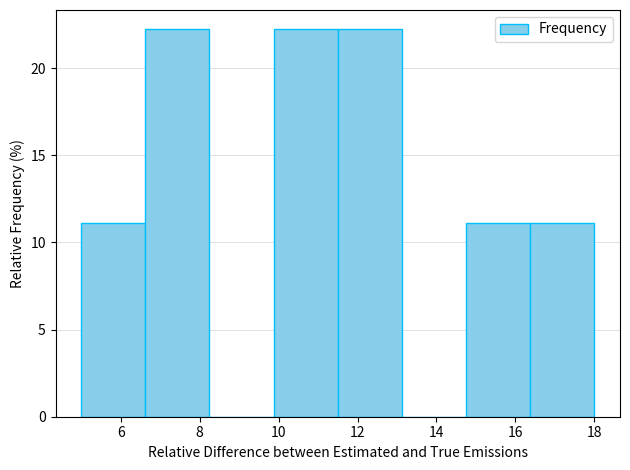

How tall is the bar that spans 16.4 to 18.0 on the x-axis? Neither the bar edges nor the heights are printed on the chart, so give them approximately, as read against the axes.

11